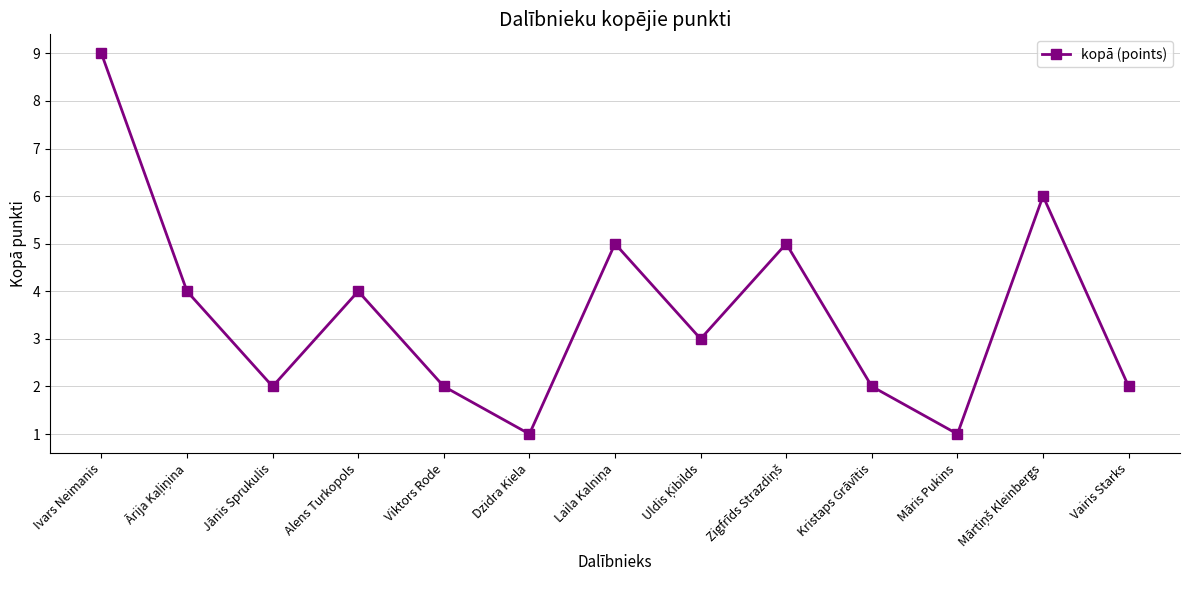

What is the maximum value shown in the chart?

9